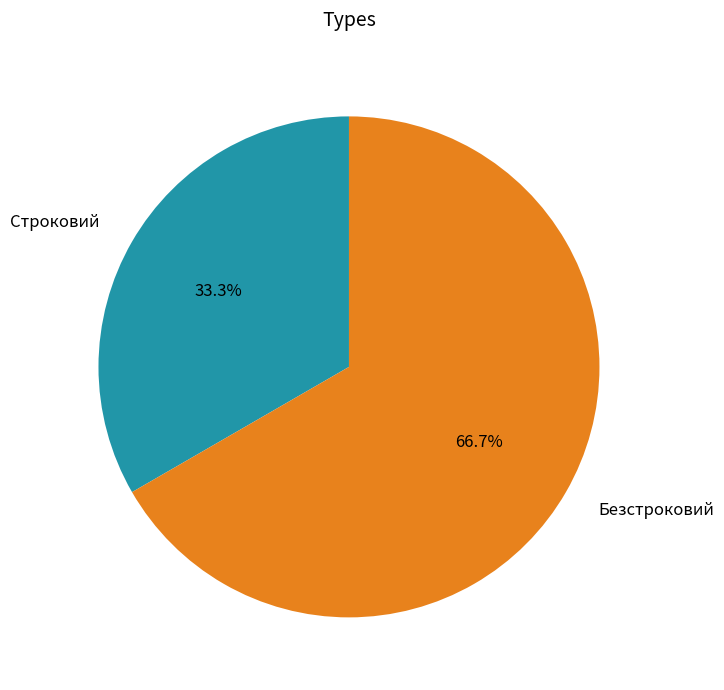

Which category has the smallest portion of the pie?

Строковий